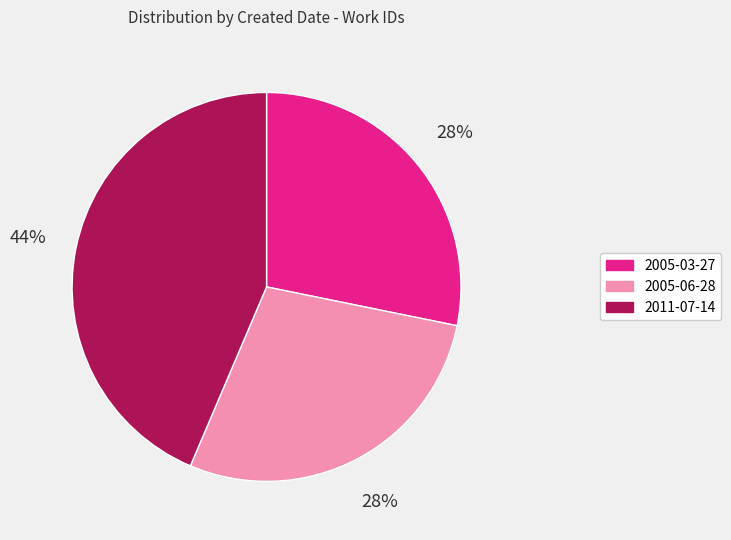

How many segments does this pie chart have?

3